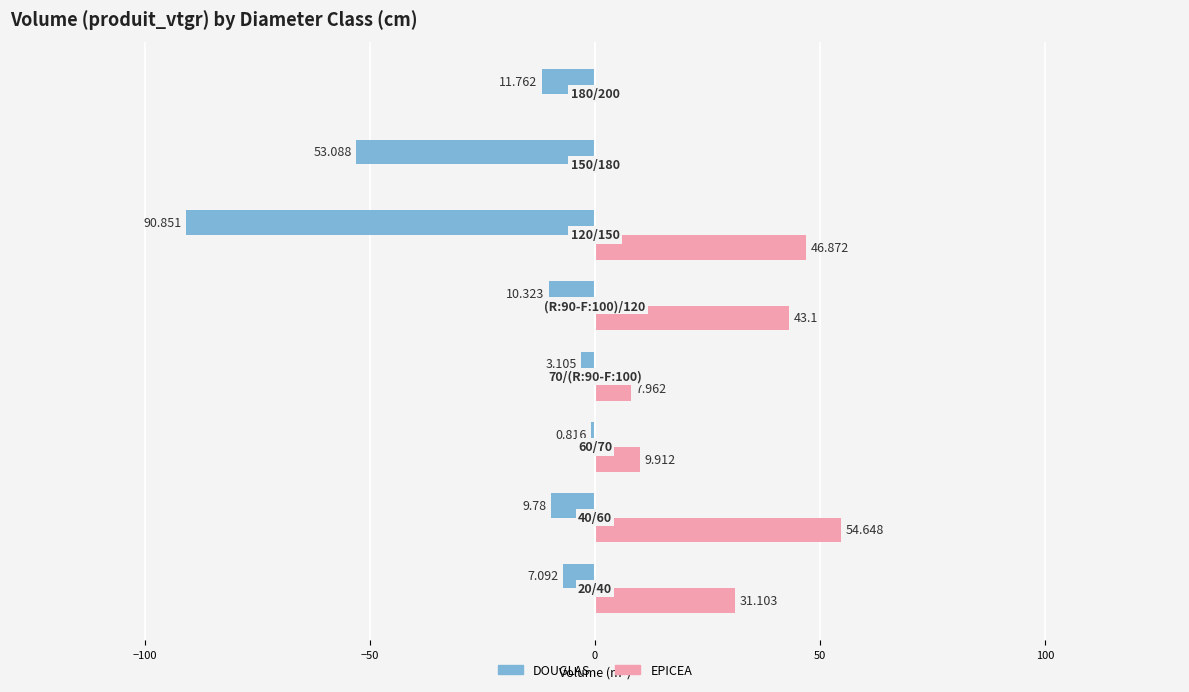

What are all the series names shown in the legend?

DOUGLAS, EPICEA